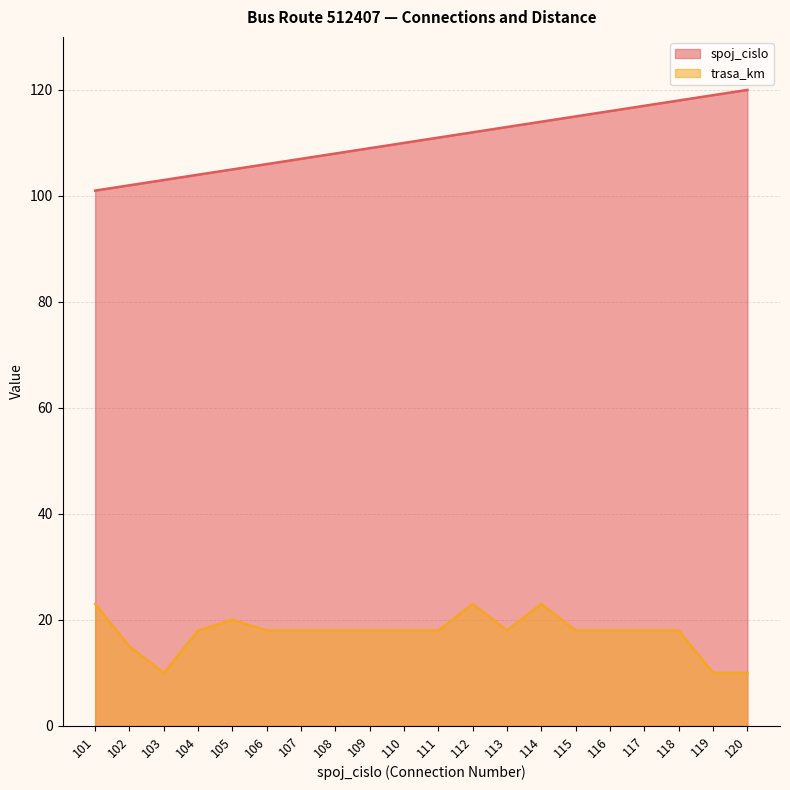

What is the difference between the maximum and minimum values in the trasa_km series?

13